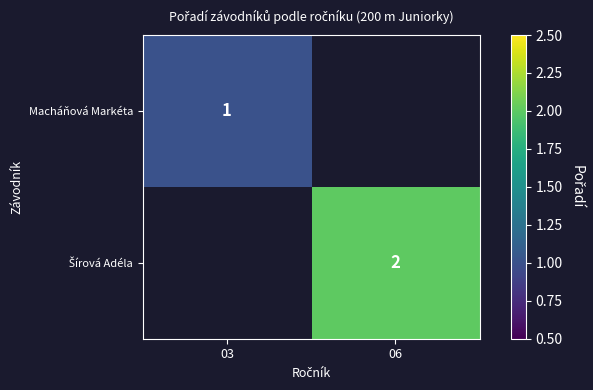

The value of Macháňová Markéta at 03 is 1. True or false?

True